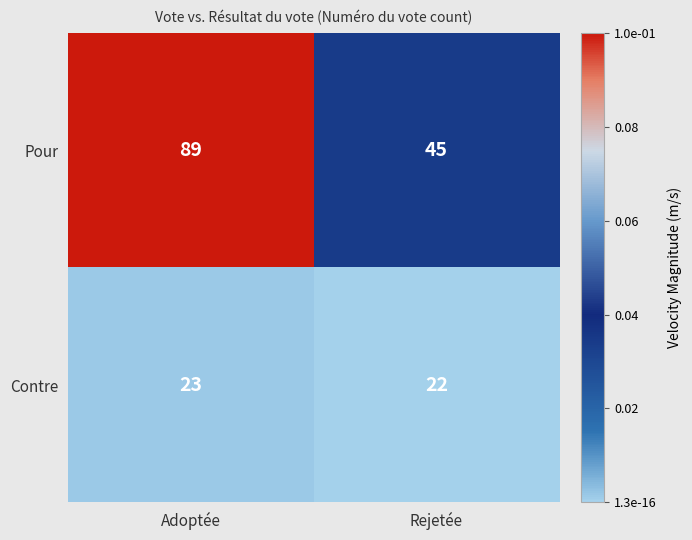

Reading left to right, transcribe all the data shown in this chart.

Pour: Adoptée=89	Rejetée=45
Contre: Adoptée=23	Rejetée=22